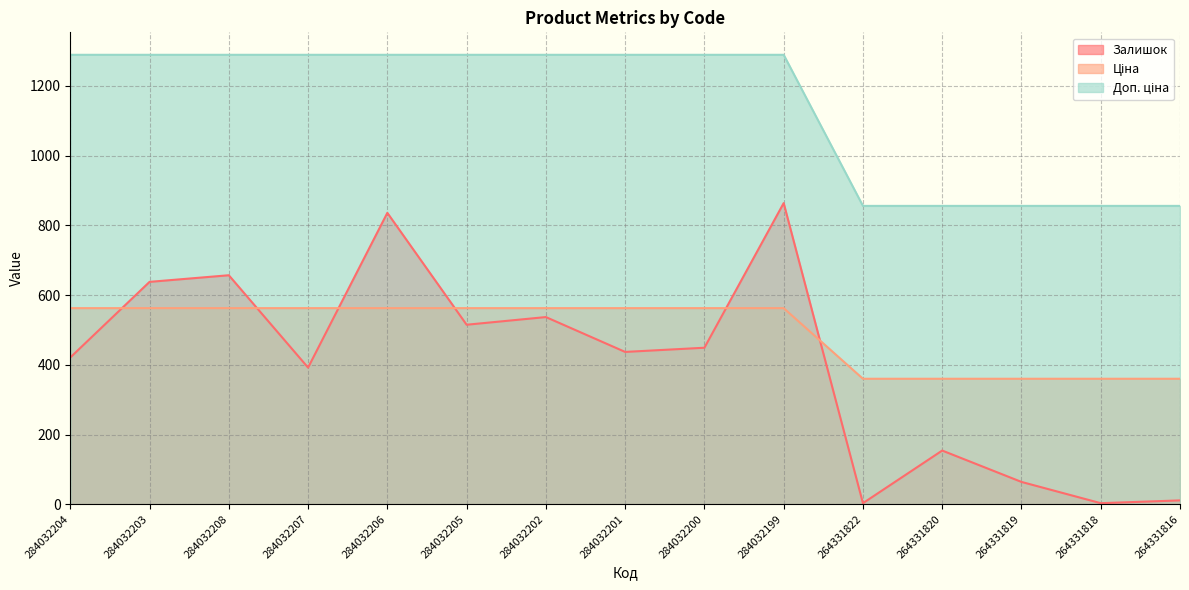

The Залишок series shows 515.0 at 284032205. True or false?

True